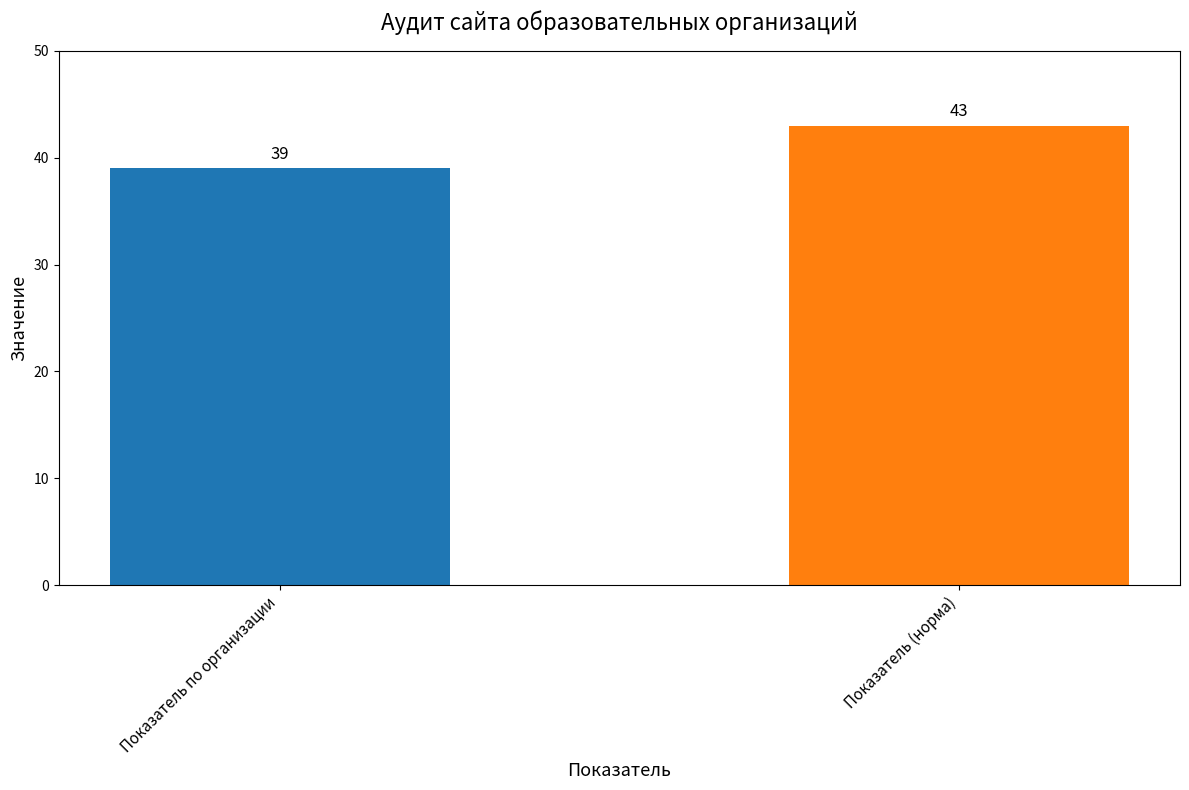

What is the ratio of the value at Показатель (норма) to the value at Показатель по организации?

1.1